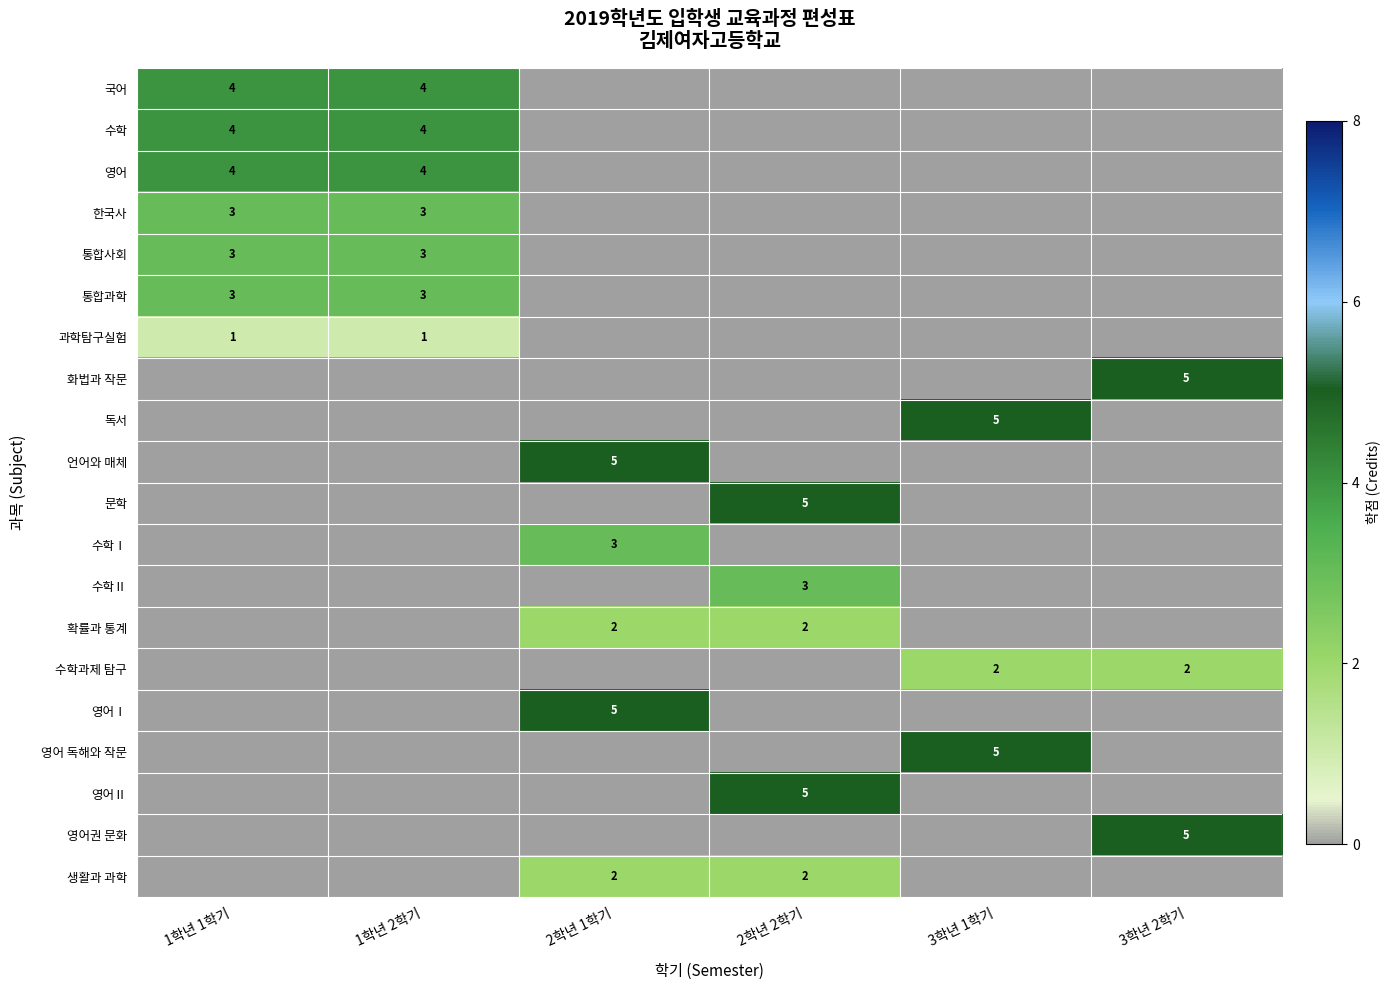

True or false: 국어 has a value of 6 at 1학년 2학기.

False